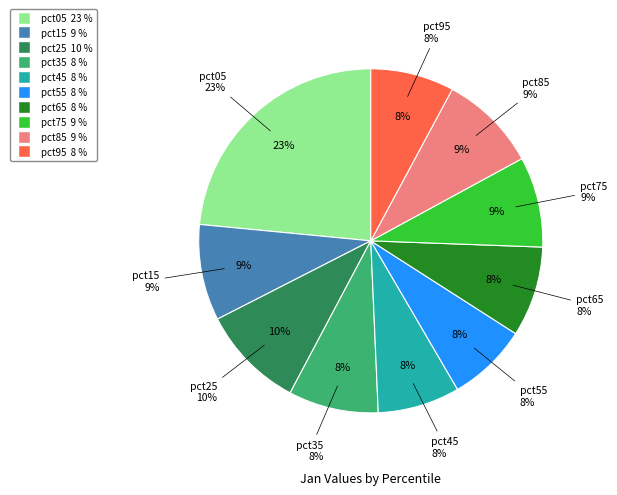

Count the number of slices in the pie.

10